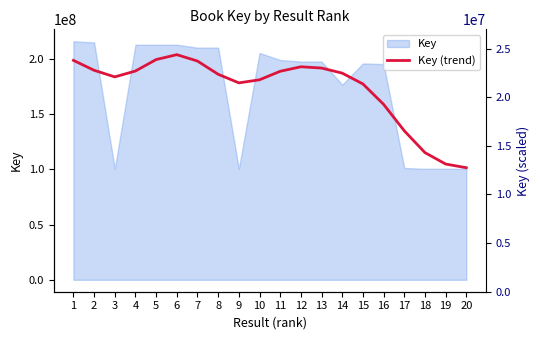

What is the ratio of the value at 16 to the value at 7?

0.8